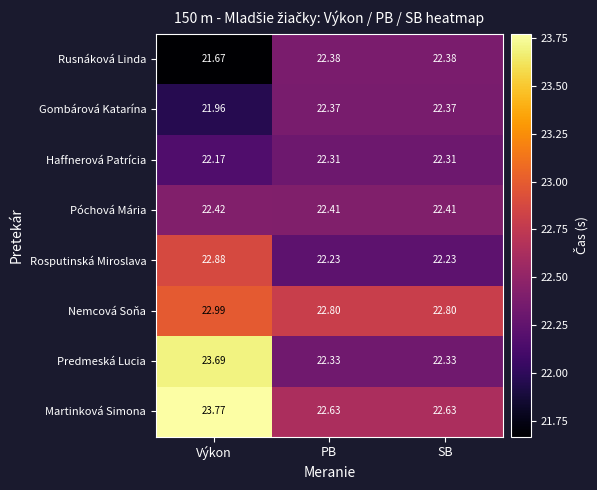

Between Výkon and PB, which series saw the biggest shift?

Predmeská Lucia